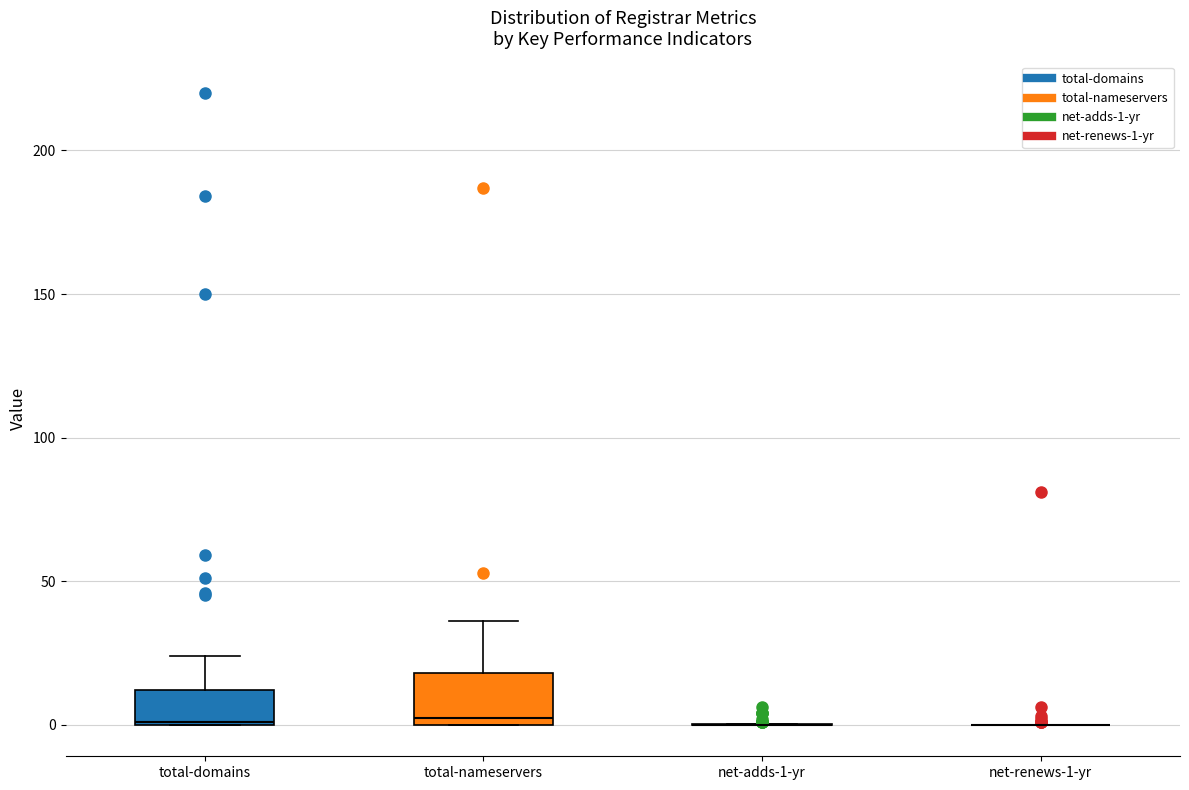

Comparing the boxes themselves (not the whiskers), which one is the tallest?

total-nameservers